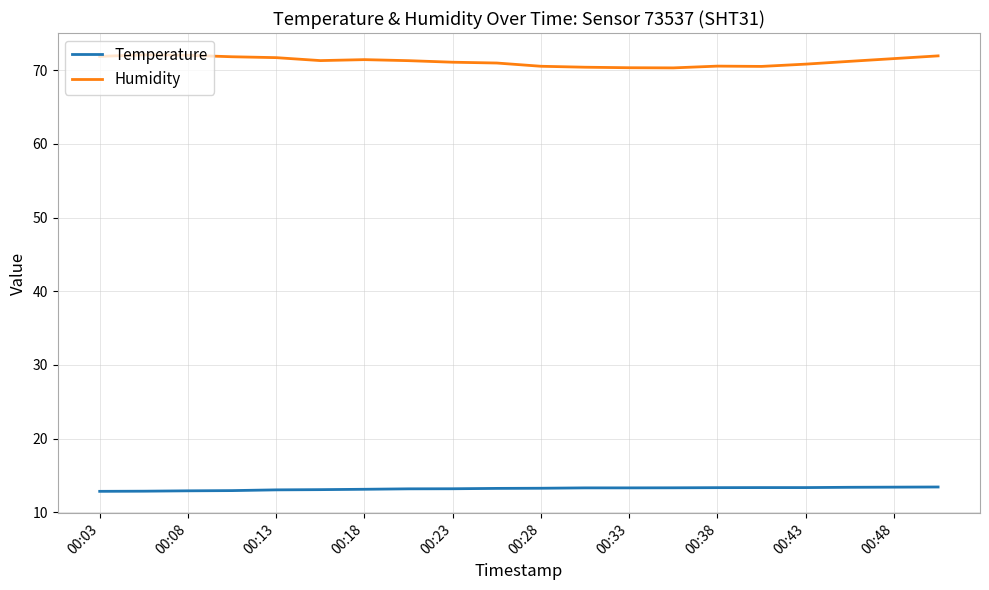

What is the maximum value shown in the chart?

72.1